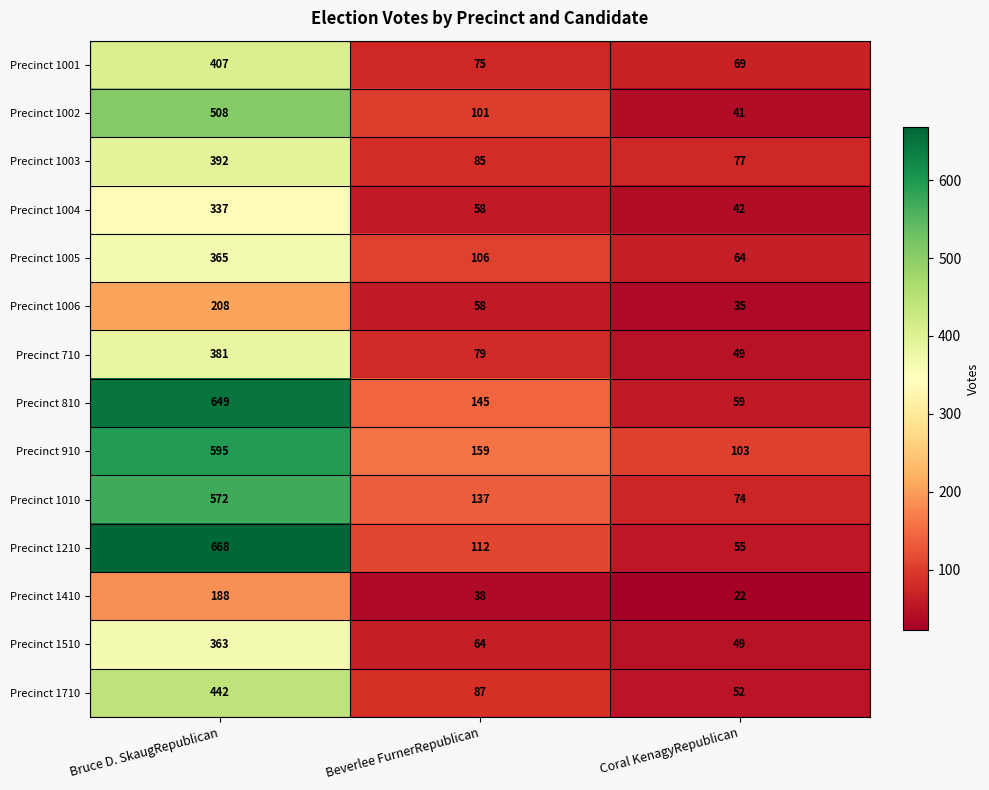

At which category does the chart reach its minimum across all series?

Coral KenagyRepublican